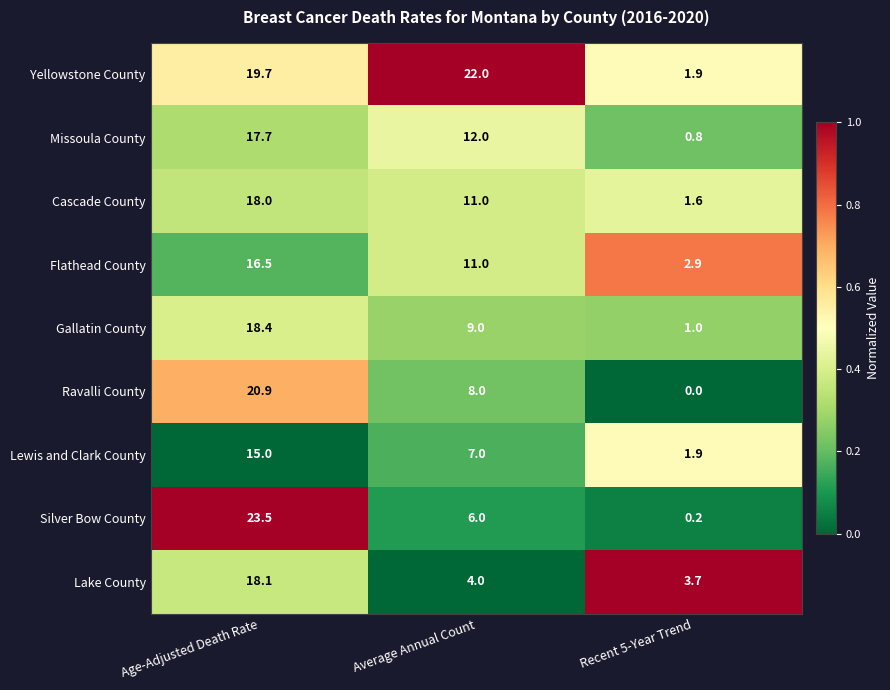

Rank the series by their maximum value, from lowest to highest.

Lewis and Clark County, Flathead County, Missoula County, Cascade County, Lake County, Gallatin County, Ravalli County, Yellowstone County, Silver Bow County